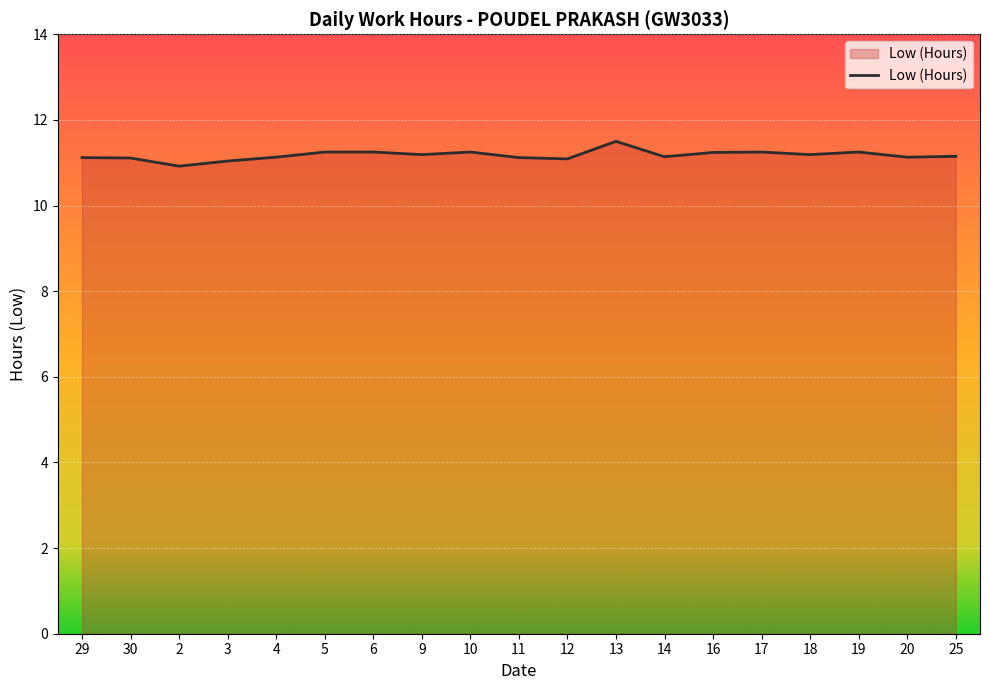

What is the ratio of the value at 25 to the value at 5?

1.0